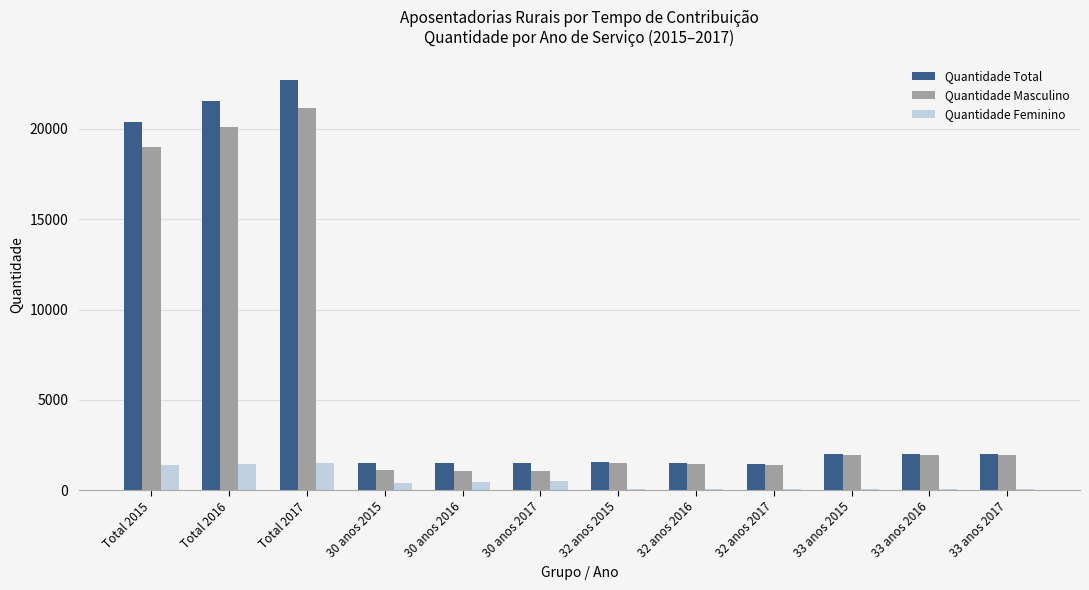

At which category is the sum across all series the highest?

Total 2017